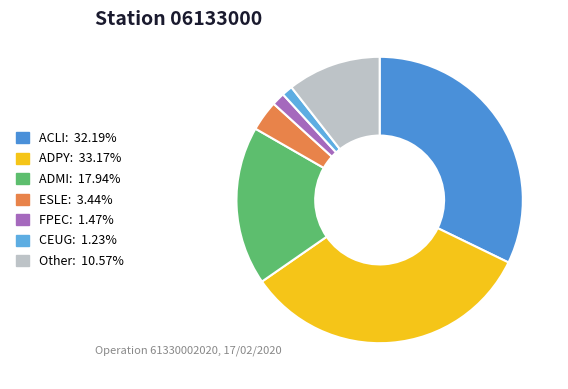

Is it true that ADMI is 18% of the pie?

True